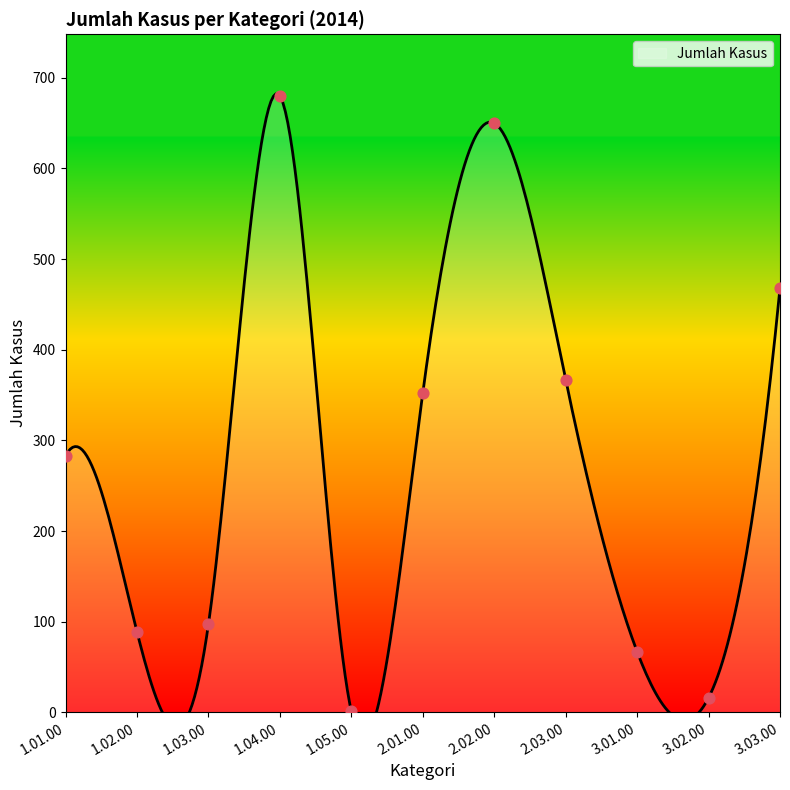

Approximately how many times larger is the value at 1.01.00 compared to 3.03.00?

0.6